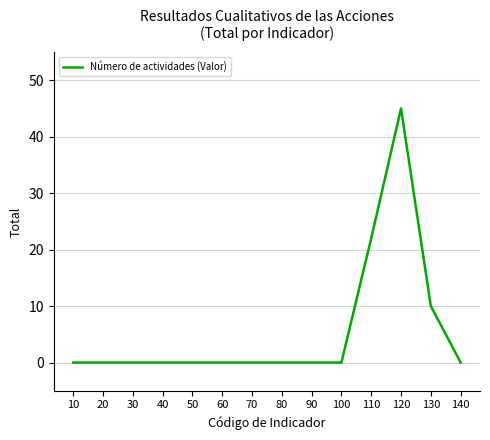

The value at 30 is 0. True or false?

True